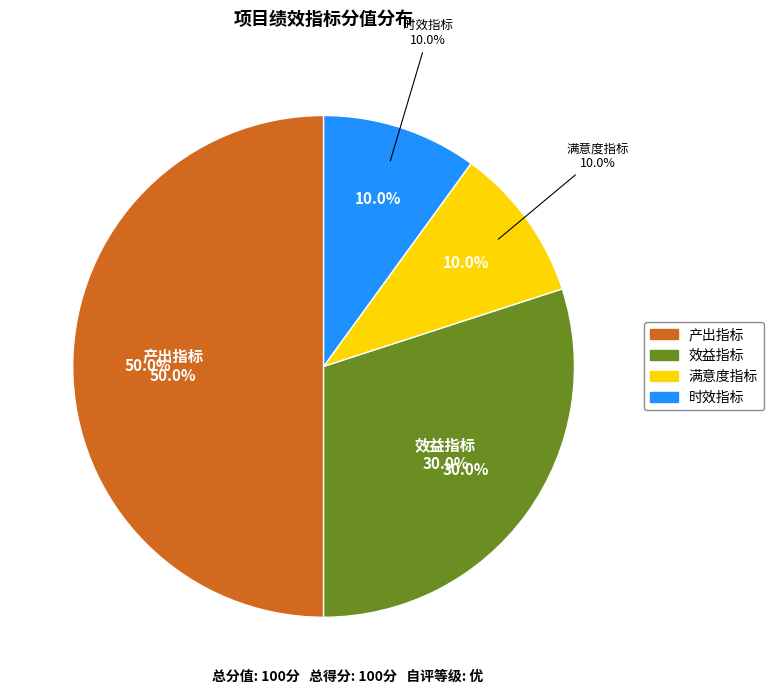

The 满意度指标 slice represents 19% of the pie. True or false?

False